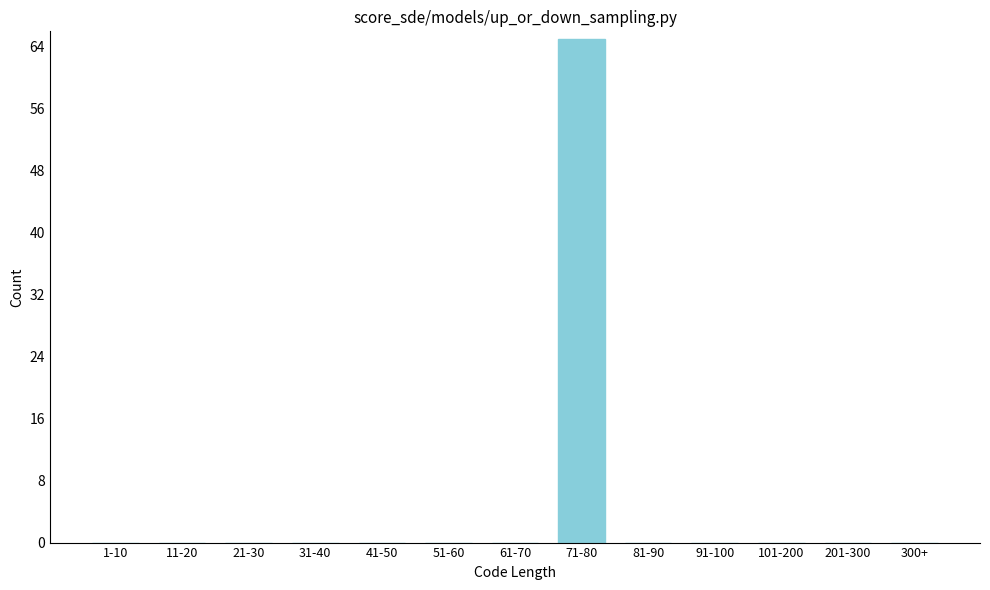

Reading right to left, transcribe all the data shown in this chart.

300+=0	201-300=0	101-200=0	91-100=0	81-90=0	71-80=65	61-70=0	51-60=0	41-50=0	31-40=0	21-30=0	11-20=0	1-10=0